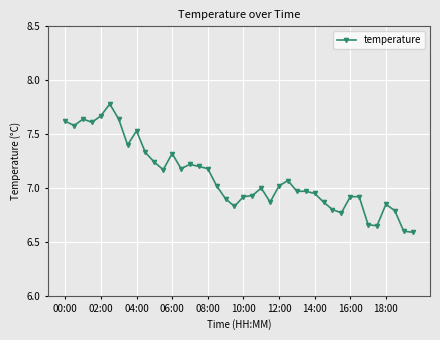

What is the sum of all values?

284.2